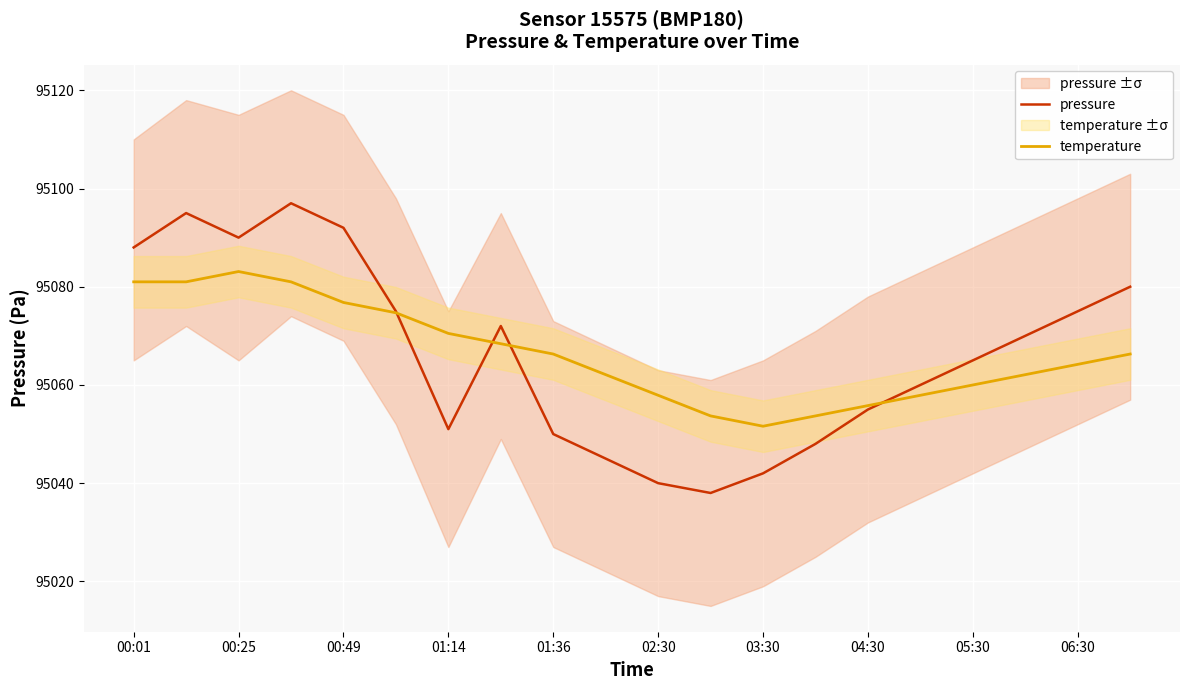

What is the greatest value displayed?

95097.0